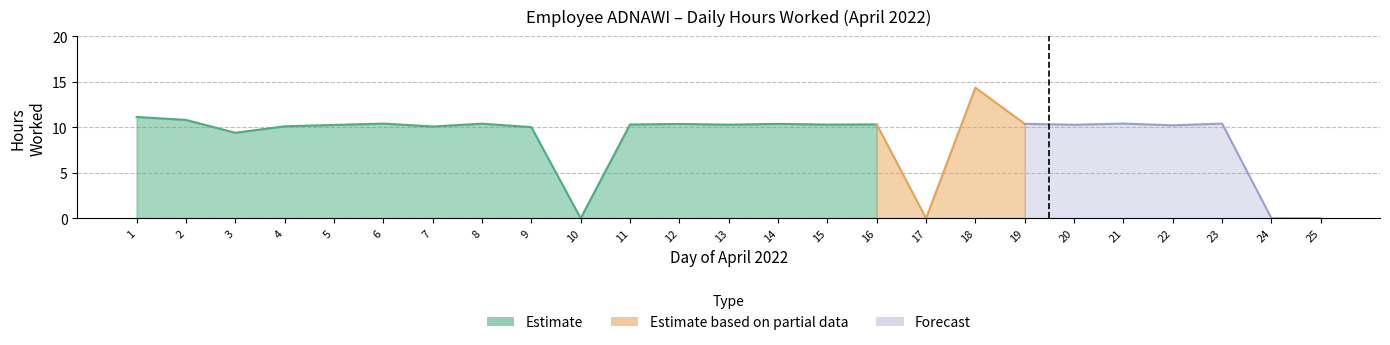

What is the change in value from 6 to 24?

-10.4